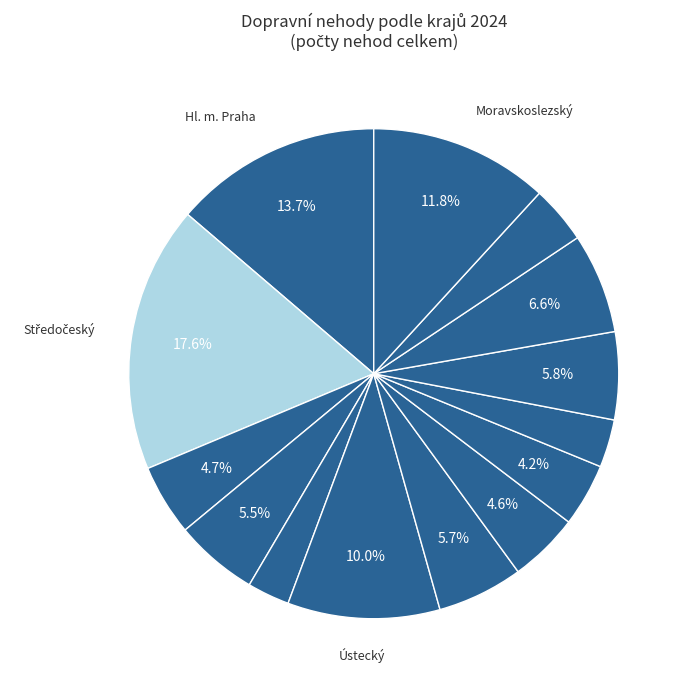

How many segments does this pie chart have?

14